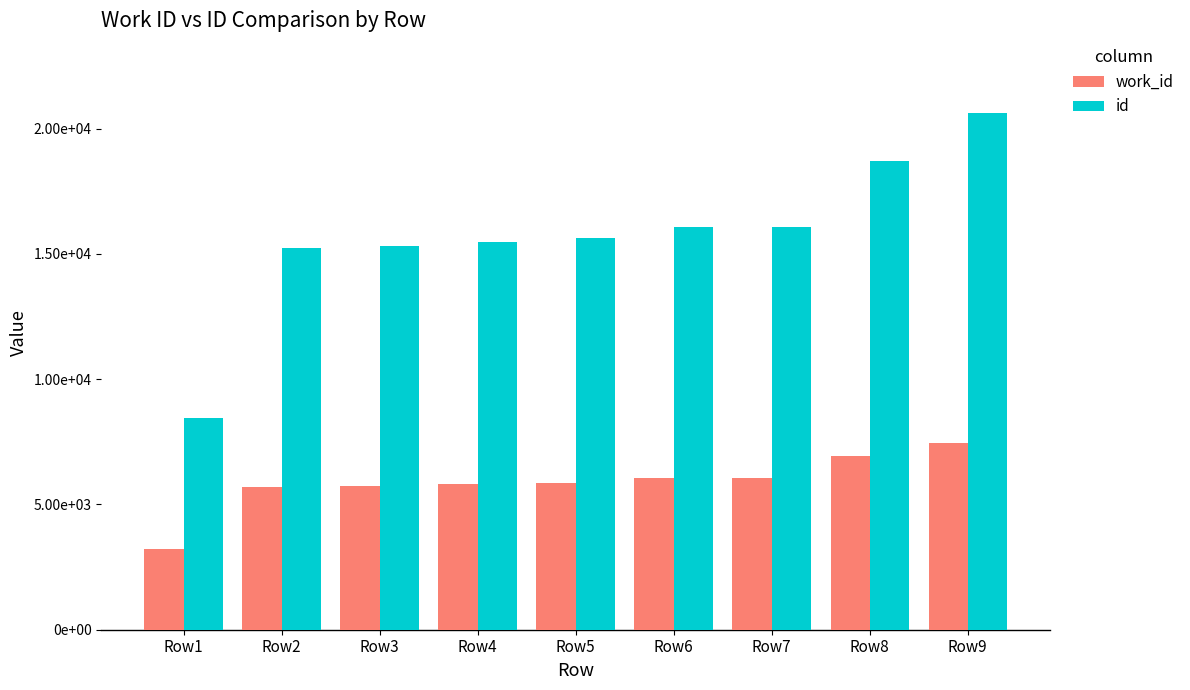

Rank the series at Row3 from highest to lowest value.

id, work_id